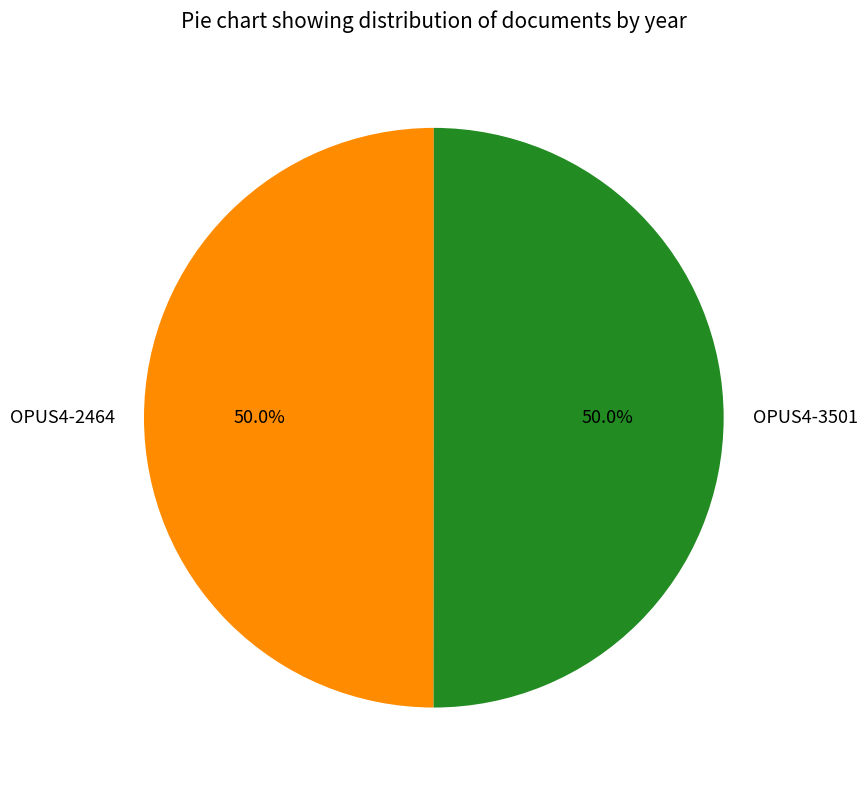

How many slices are in this pie chart?

2